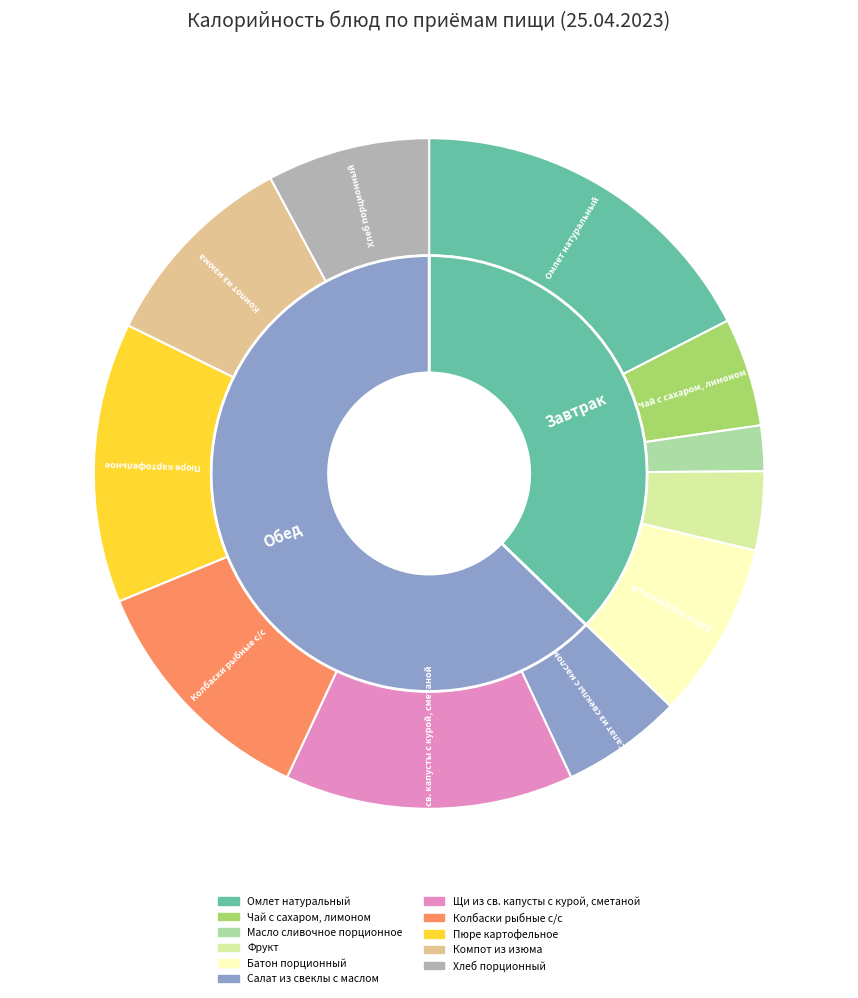

To the nearest percent, what is the combined percentage of Хлеб порционный and Компот из изюма?

18%